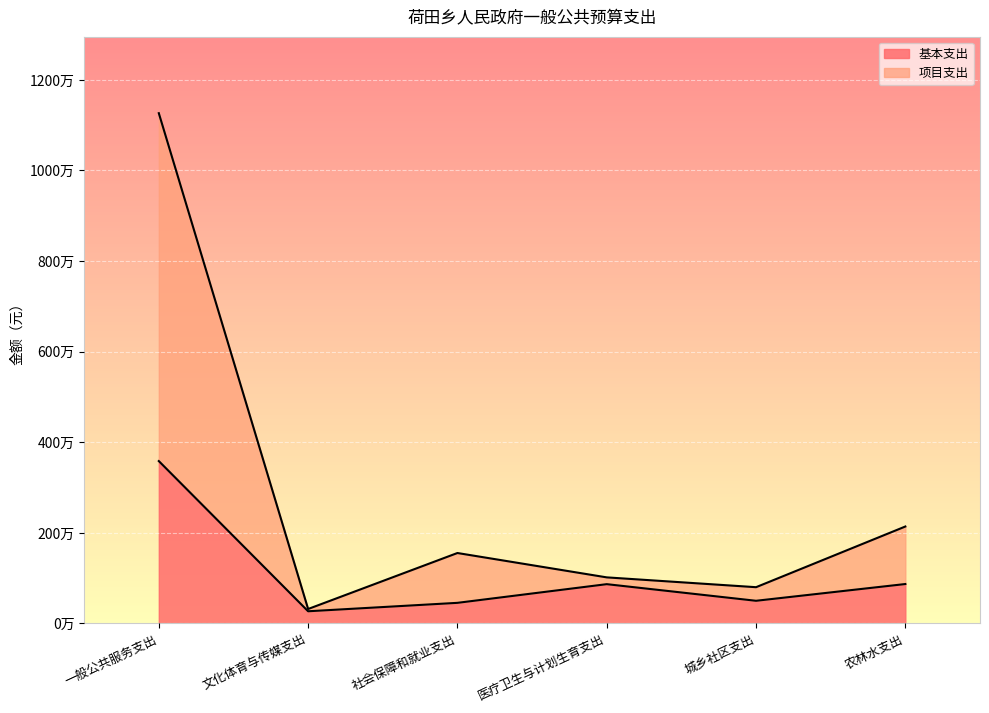

Between 文化体育与传媒支出 and 城乡社区支出, which is larger?

城乡社区支出